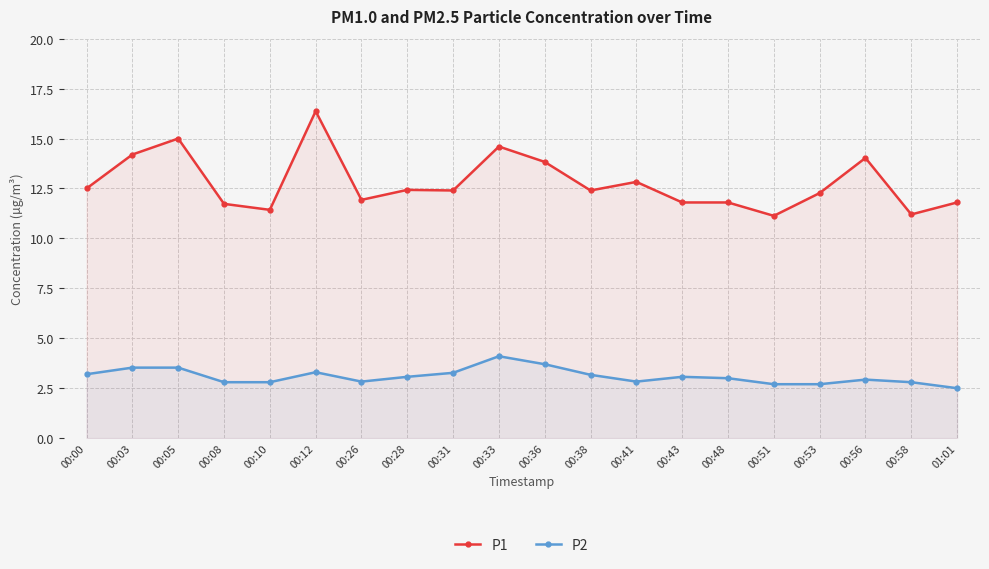

The P2 series shows 4.9 at 00:08. True or false?

False